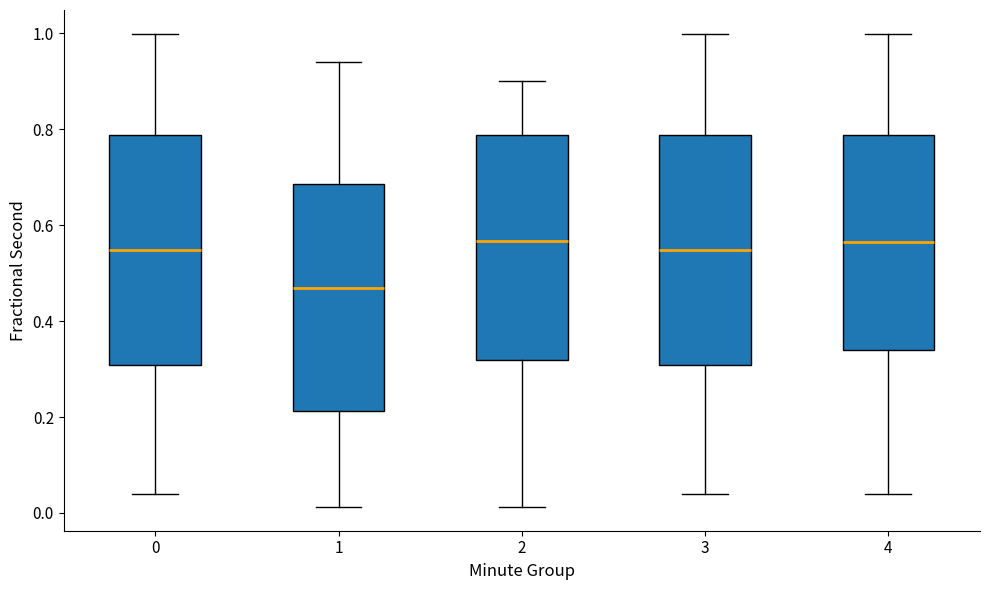

Which box's median line is the lowest?

1